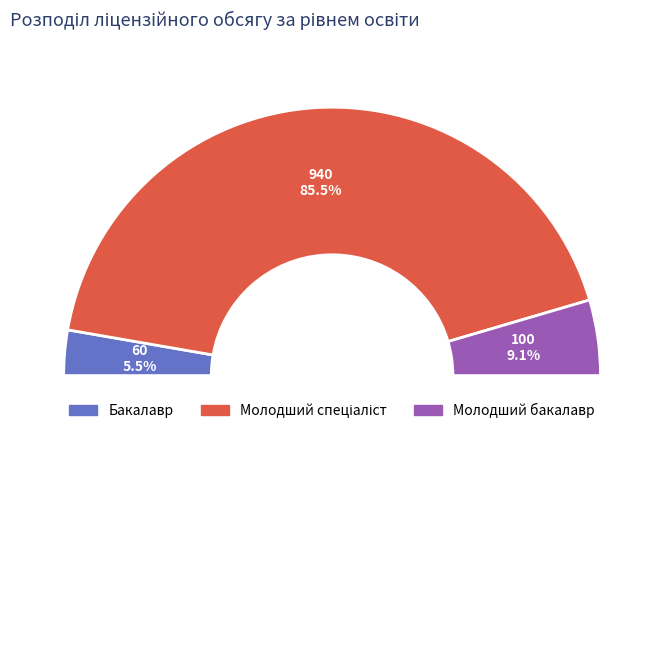

What is the ratio of the value at Молодший спеціаліст to the value at Бакалавр?

15.7